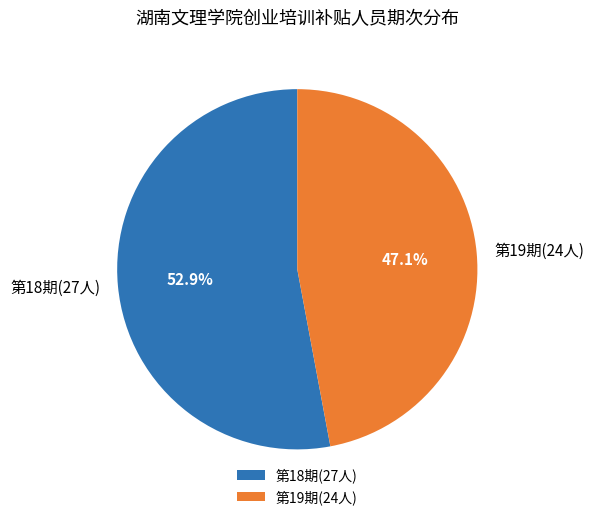

What is the smallest slice in the pie chart?

第19期(24人)